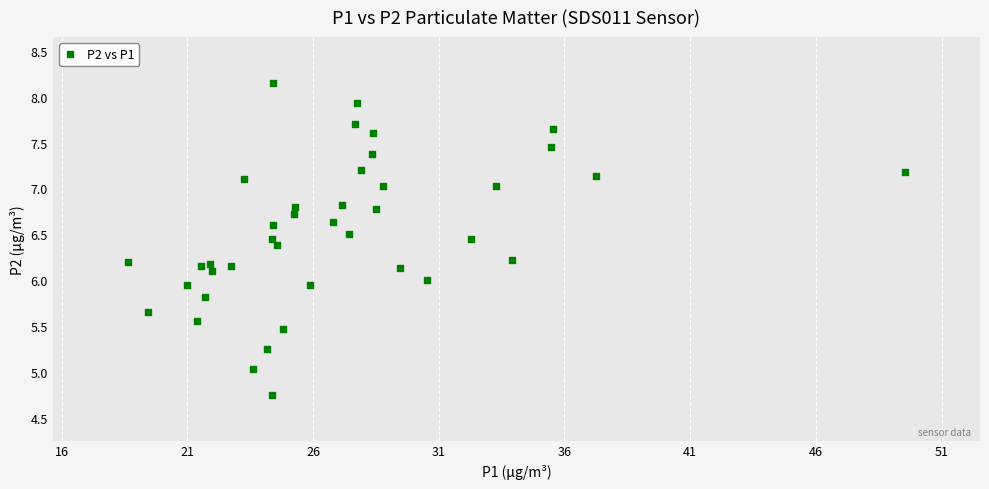

What is the range of X values (max minus min)?

30.9